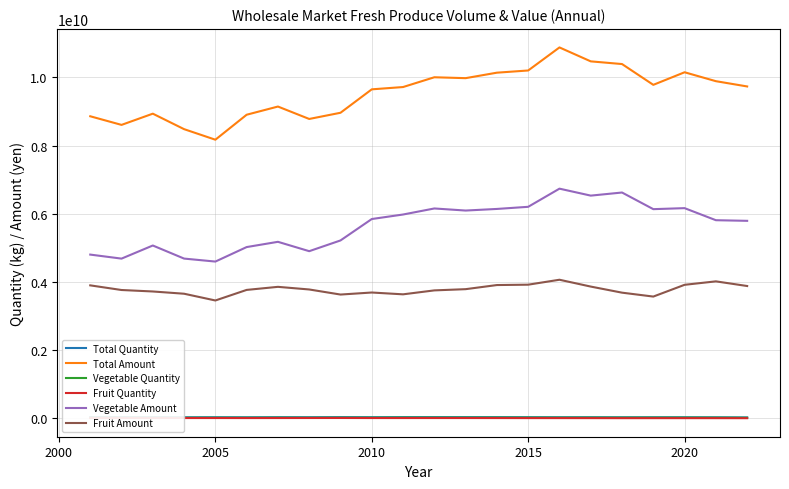

What is the difference between the second highest and minimum values in the Total Quantity series?

8949169